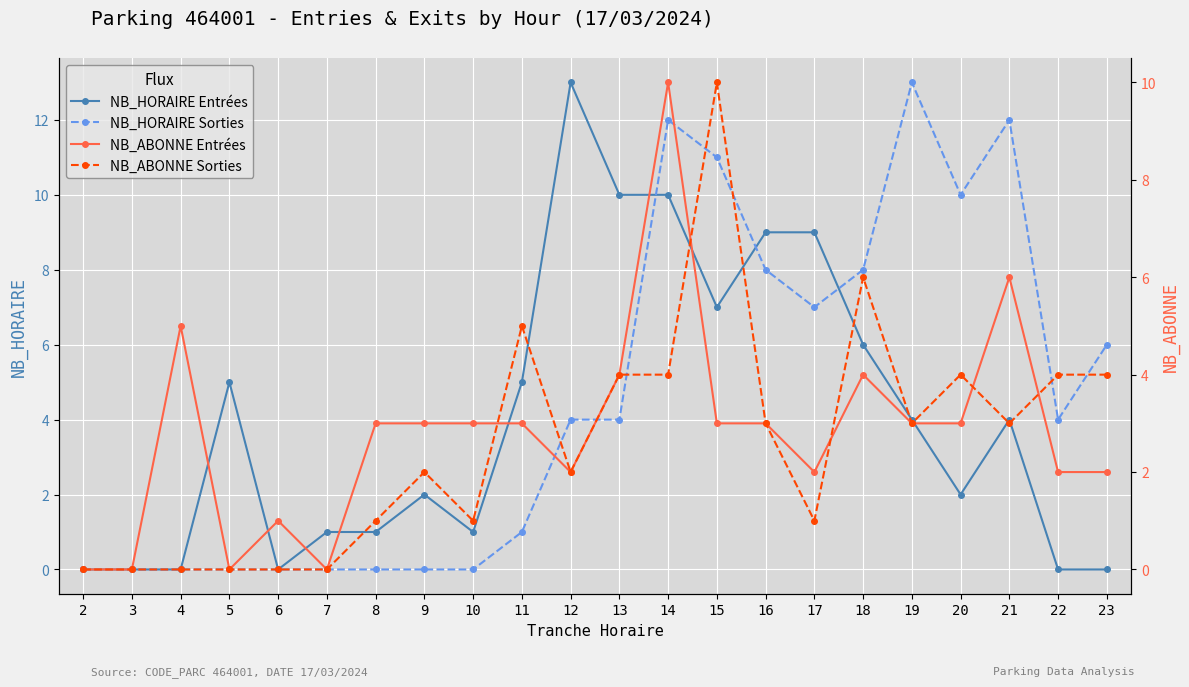

What is the value of the NB_HORAIRE Entrées point at the 16th from the left?

9